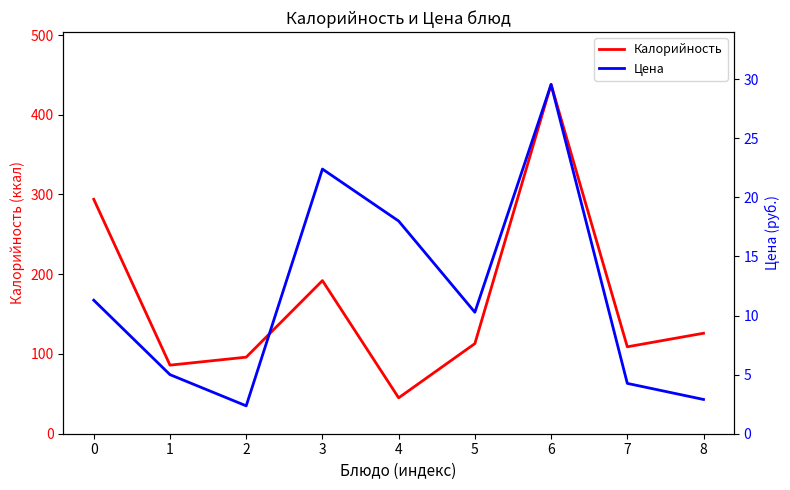

How many categories are shown in the chart?

9